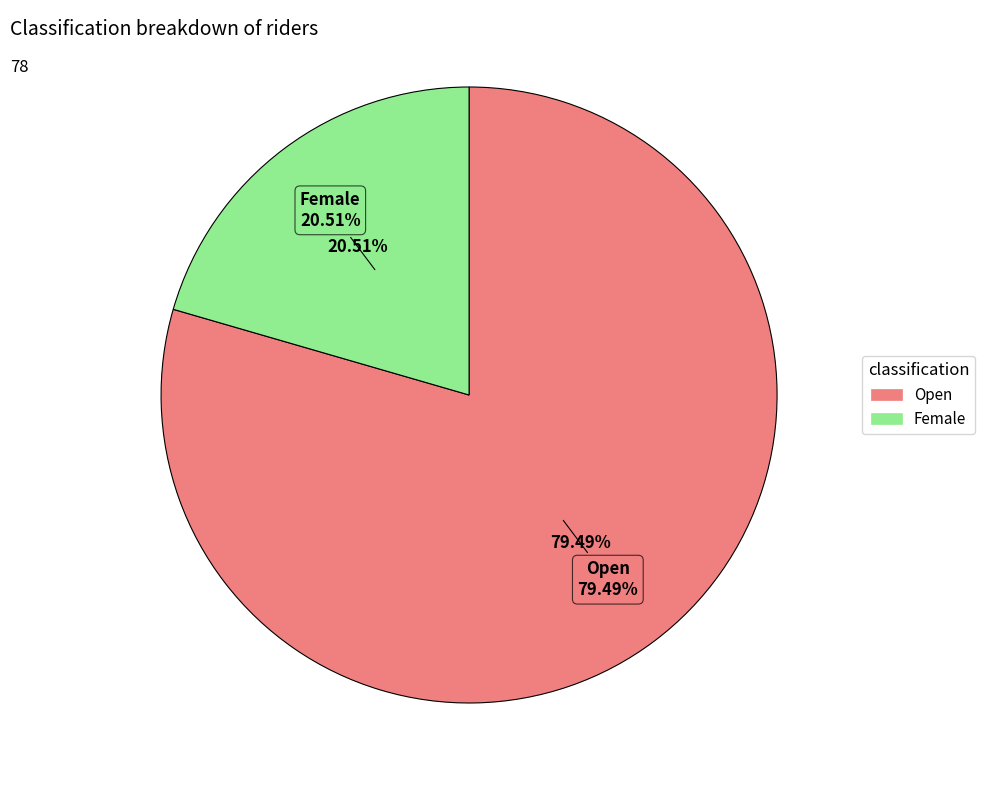

Do Female and Open together represent more than half of the pie?

Yes